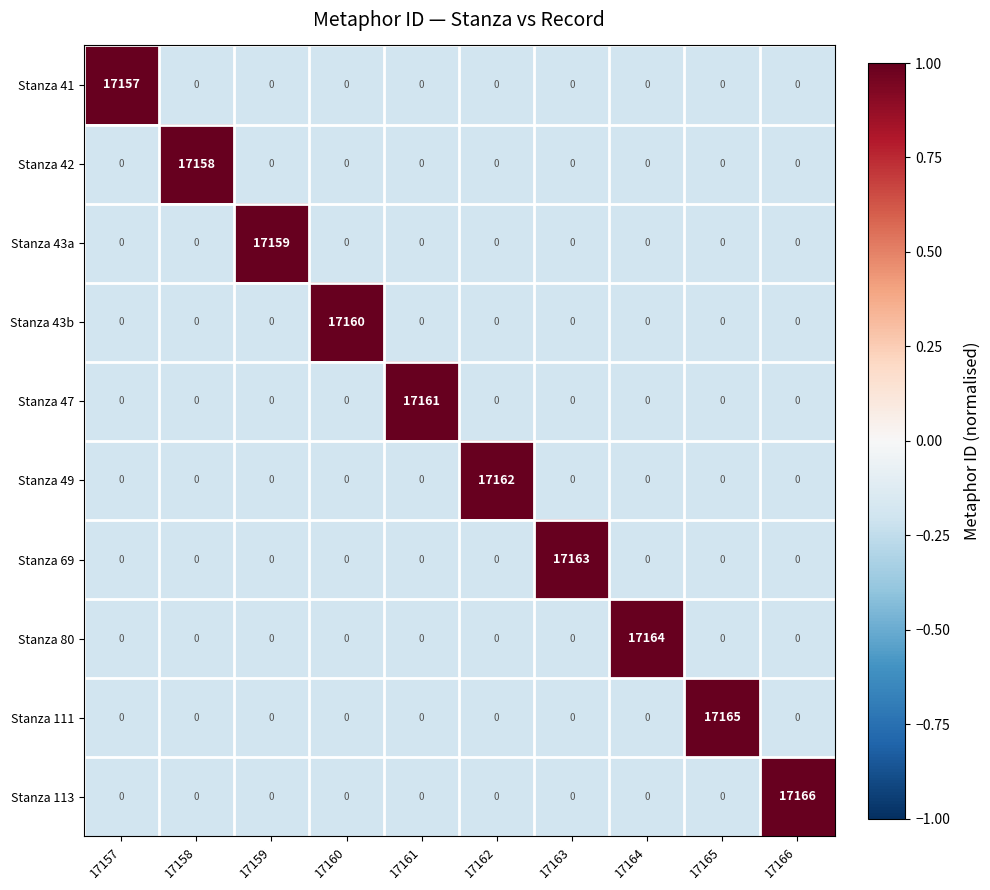

Which series changed the most between 17163 and 17165?

Stanza 111